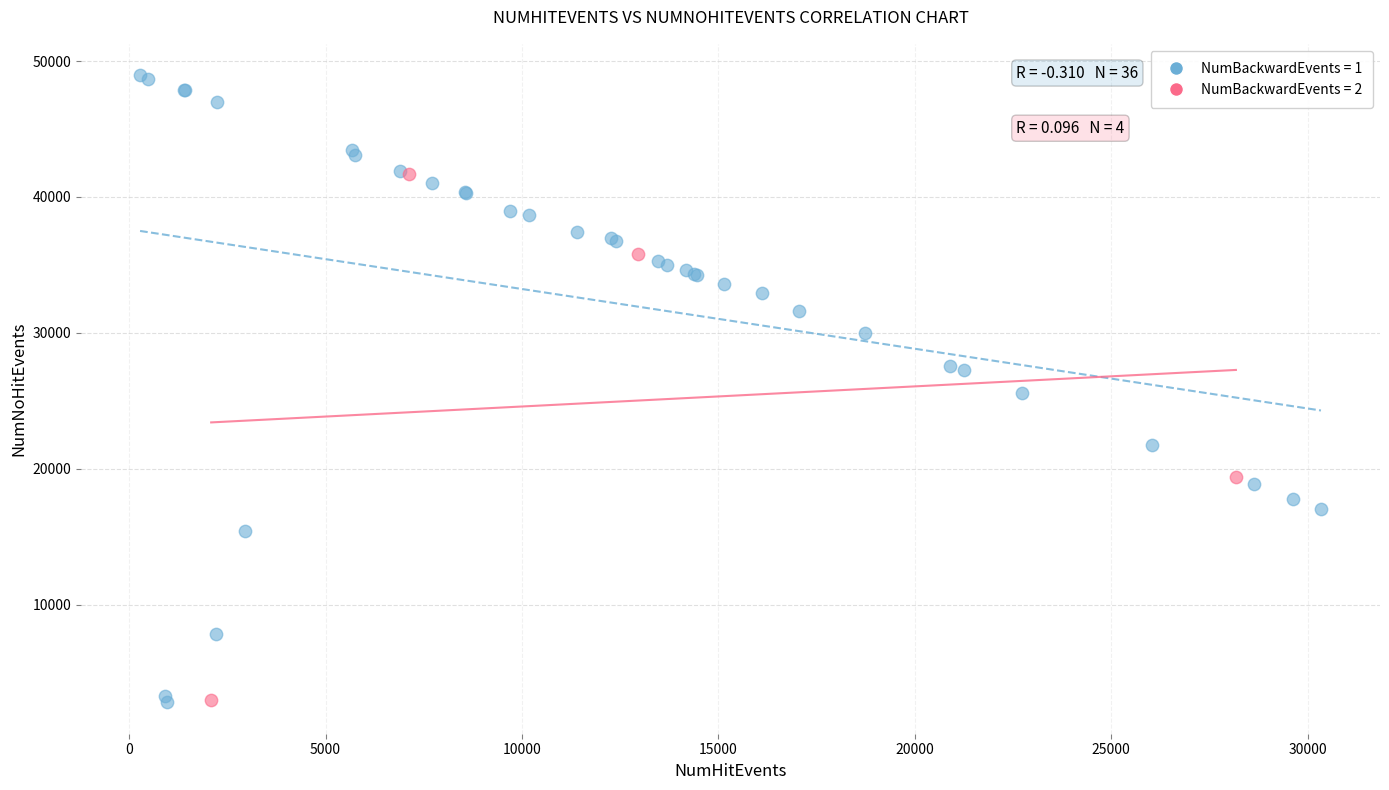

Which series contains the highest Y value?

NumBackwardEvents = 1